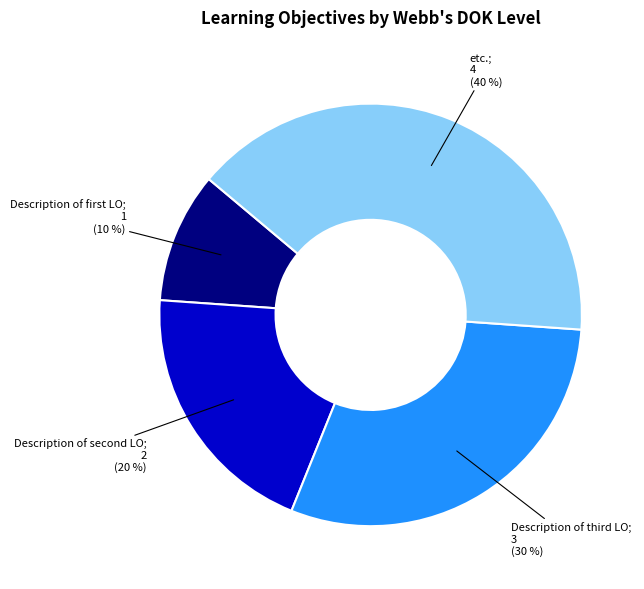

Is there any slice that represents more than half of the pie?

No